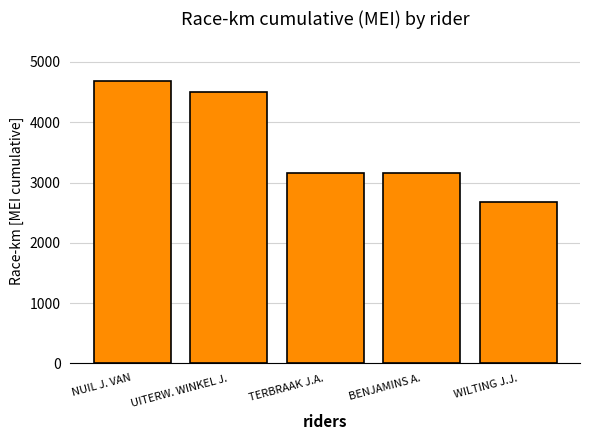

At which label is the value closest to 3680?

TERBRAAK J.A.